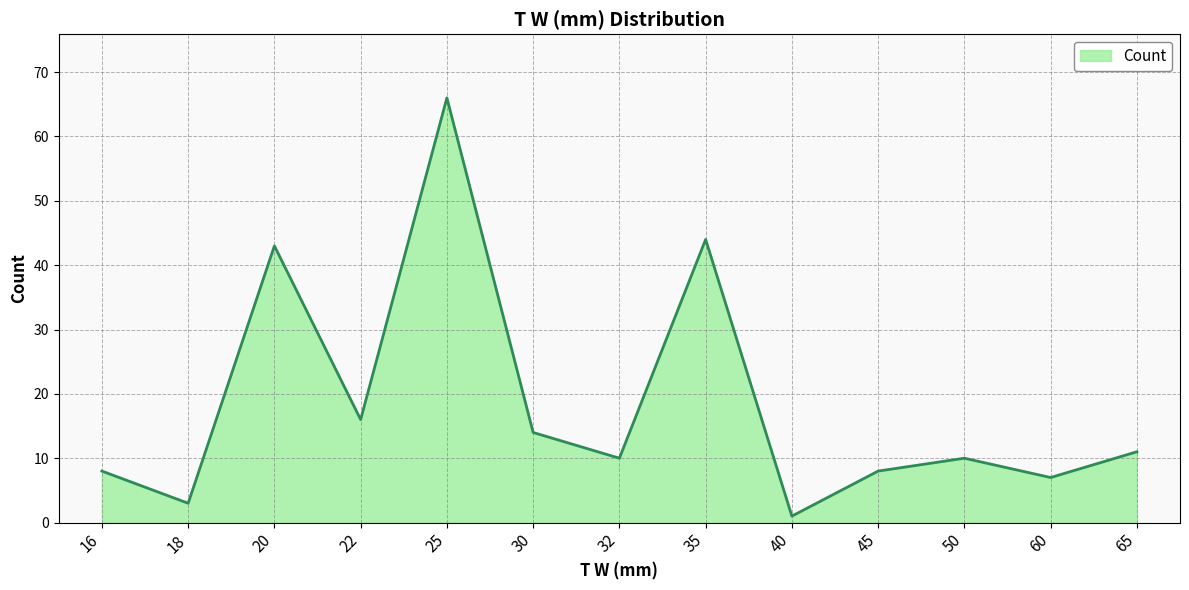

What is the sum of all values?

241